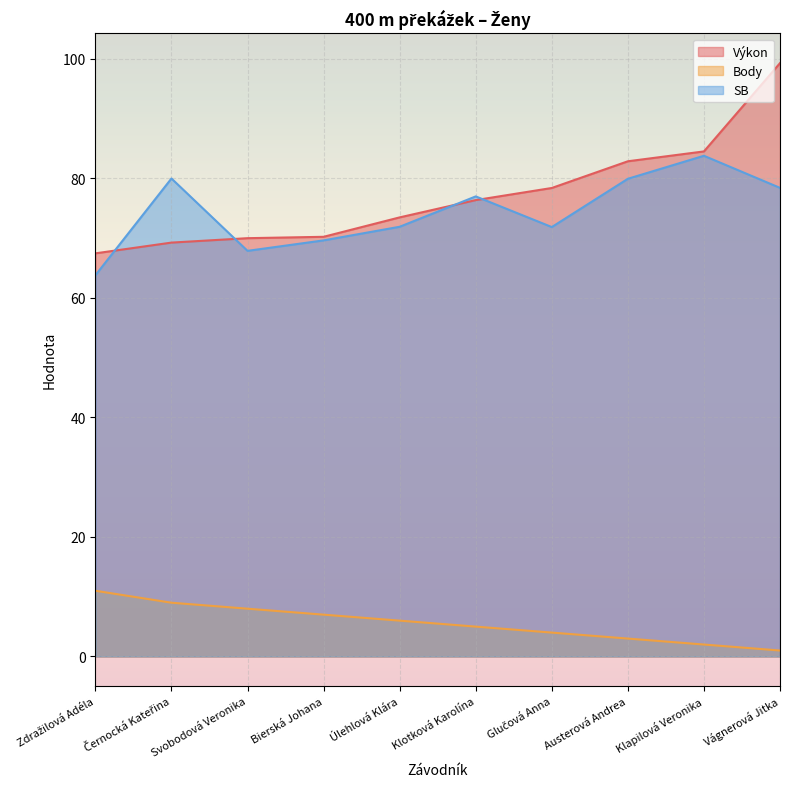

Reading left to right, extract all data points from this chart.

Výkon: Zdražilová Adéla=67.5	Černocká Kateřina=69.3	Svobodová Veronika=70.0	Bierská Johana=70.2	Úlehlová Klára=73.5	Klotková Karolína=76.4	Glučová Anna=78.4	Austerová Andrea=82.9	Klapilová Veronika=84.5	Vágnerová Jitka=99.3
Body: Zdražilová Adéla=11.0	Černocká Kateřina=9.0	Svobodová Veronika=8.0	Bierská Johana=7.0	Úlehlová Klára=6.0	Klotková Karolína=5.0	Glučová Anna=4.0	Austerová Andrea=3.0	Klapilová Veronika=2.0	Vágnerová Jitka=1.0
SB: Zdražilová Adéla=63.8	Černocká Kateřina=80.0	Svobodová Veronika=67.9	Bierská Johana=69.6	Úlehlová Klára=71.9	Klotková Karolína=77.0	Glučová Anna=71.9	Austerová Andrea=80.0	Klapilová Veronika=83.8	Vágnerová Jitka=78.4